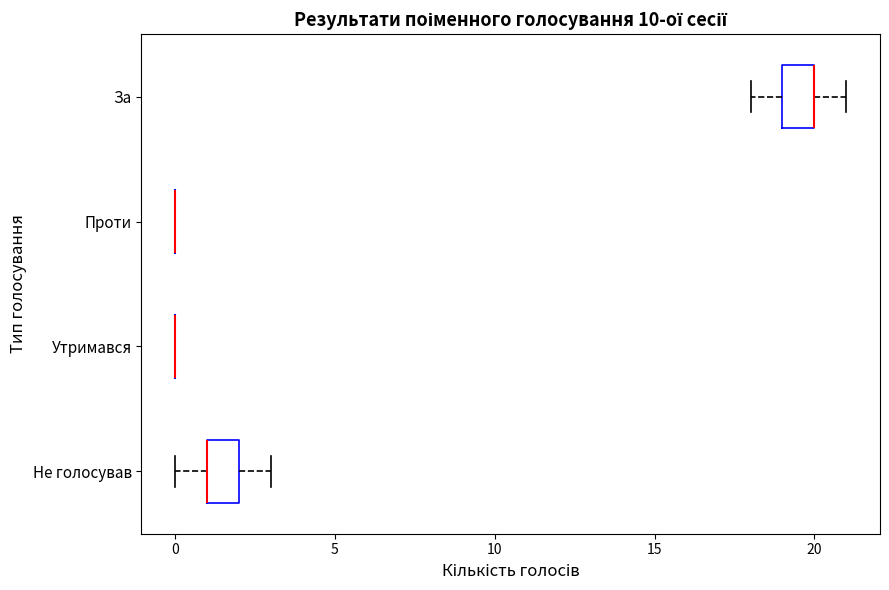

Reading bottom to top, read every box against the x-axis: the position of its median line, the range the box covers, and the ends of its whiskers. The values are not printed on the chart, so give them approximately, as read against the axis.

Не голосував: median 1 (drawn on the box's left edge), box 1 to 2, whiskers 0 to 3
Утримався: box collapsed to a line at 0, whiskers 0 to 0
Проти: box collapsed to a line at 0, whiskers 0 to 0
За: median 20 (drawn on the box's right edge), box 19 to 20, whiskers 18 to 21